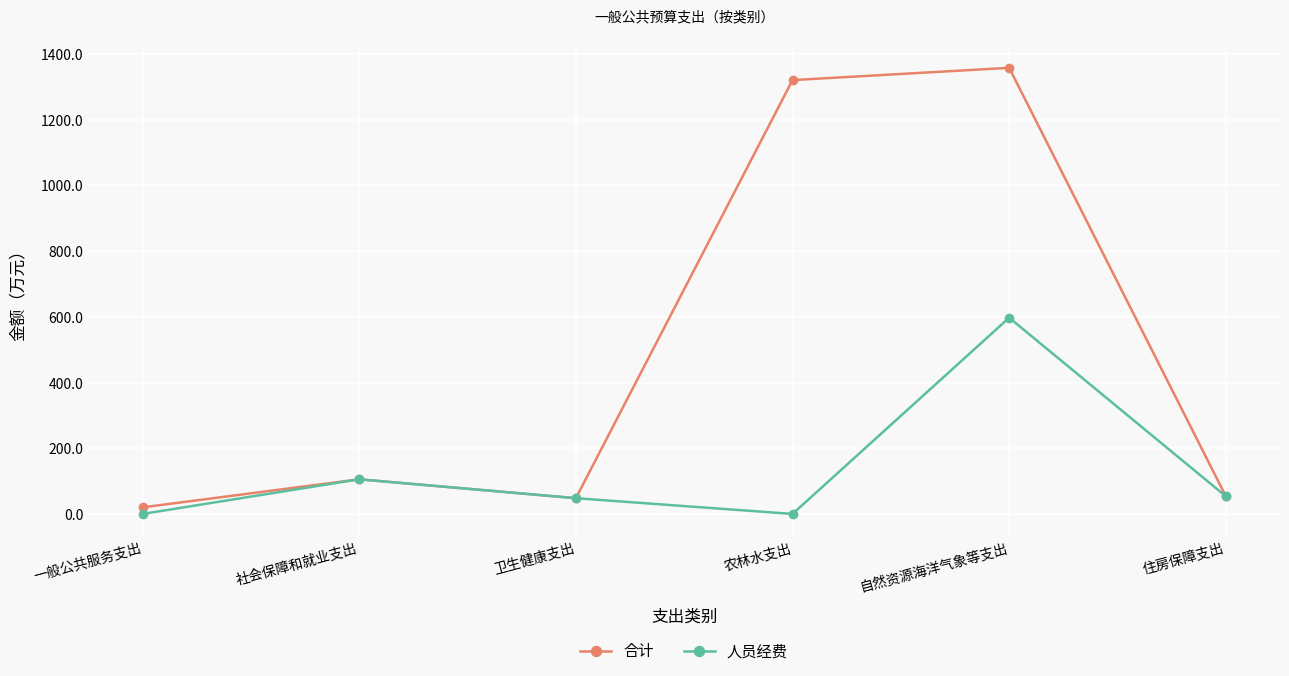

What position from the left is 卫生健康支出?

3